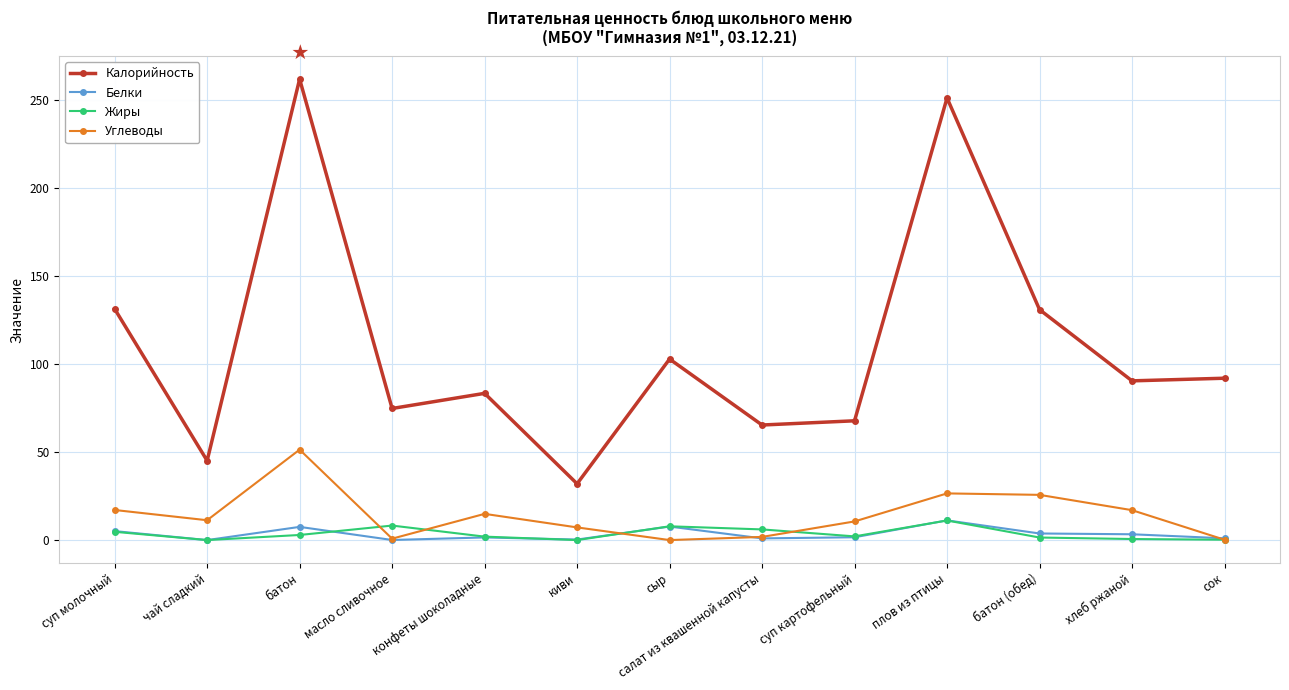

What is the label of the 2nd point from the left?

чай сладкий